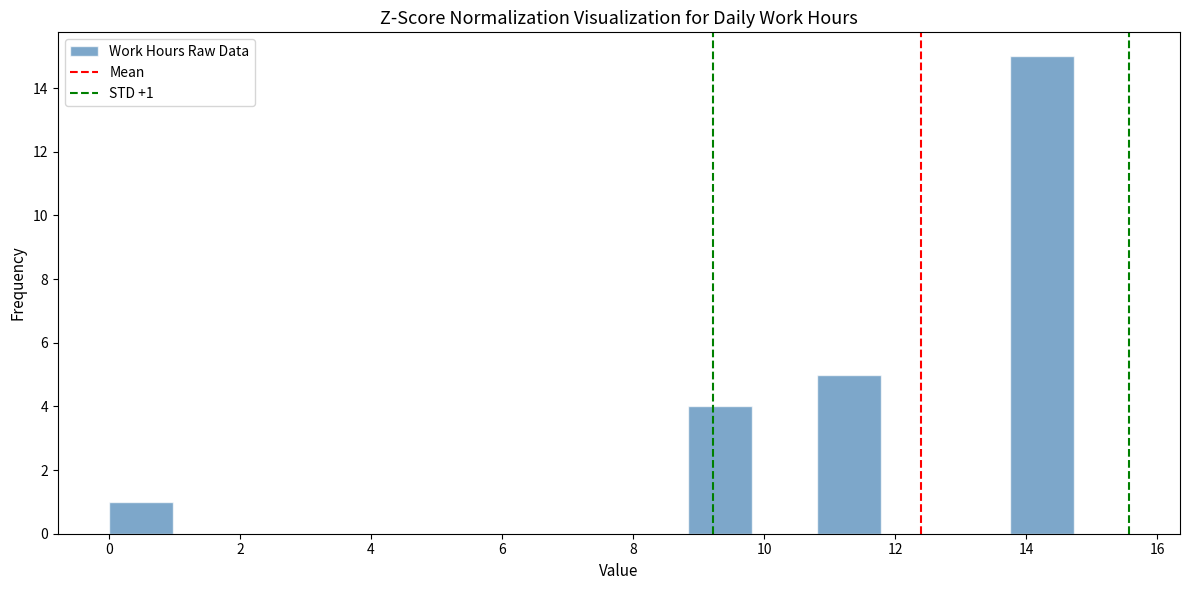

Which range on the x-axis has the tallest bar?

13.8 to 14.8